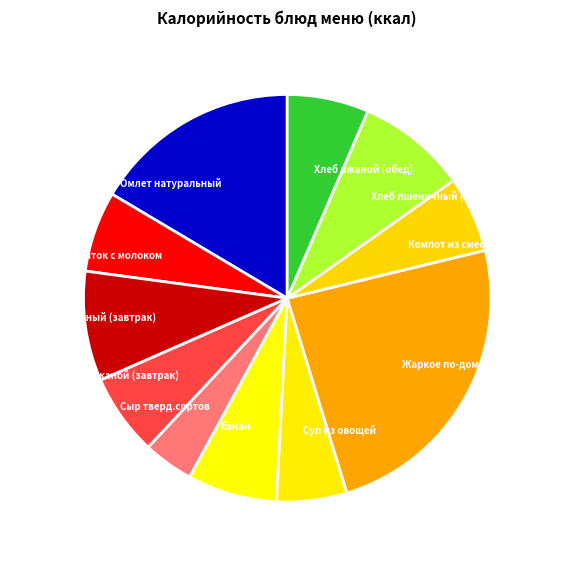

Does any single category account for the majority?

No